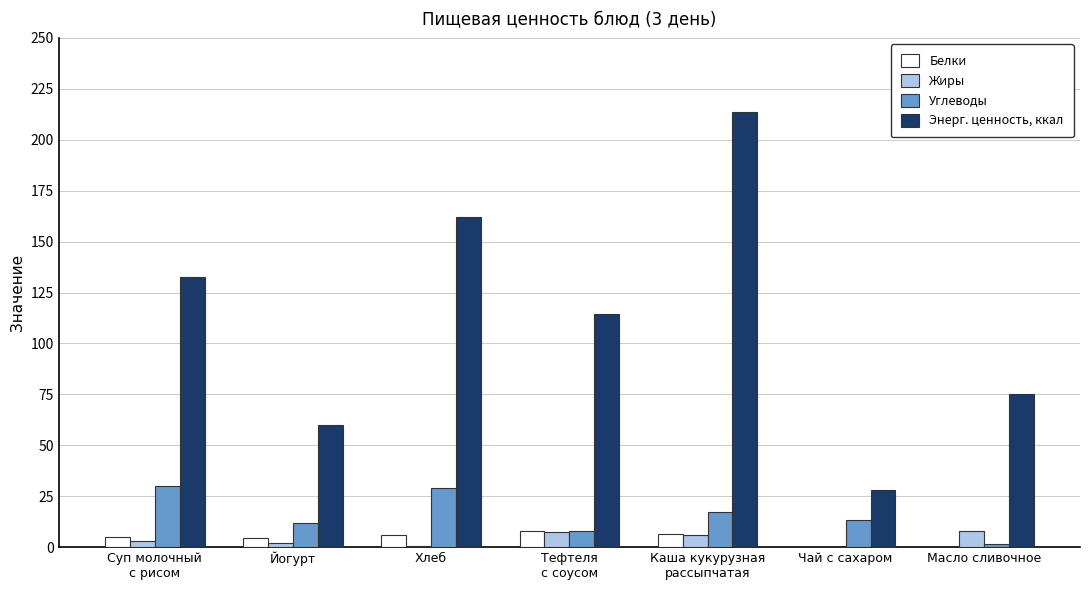

How many distinct data groups are displayed?

4